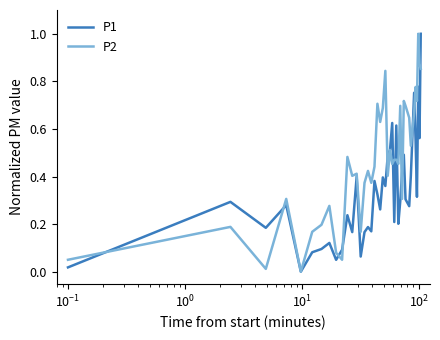

What is the maximum value shown in the chart?

1.0